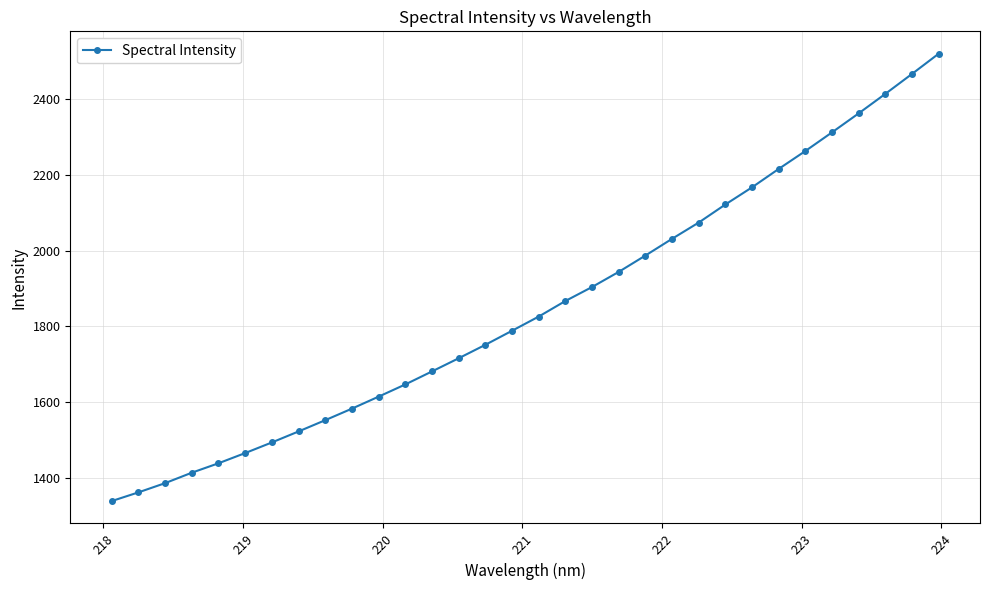

How many lines are shown in the chart?

1